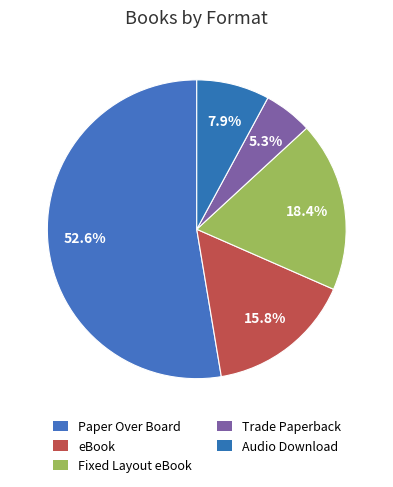

How many segments does this pie chart have?

5